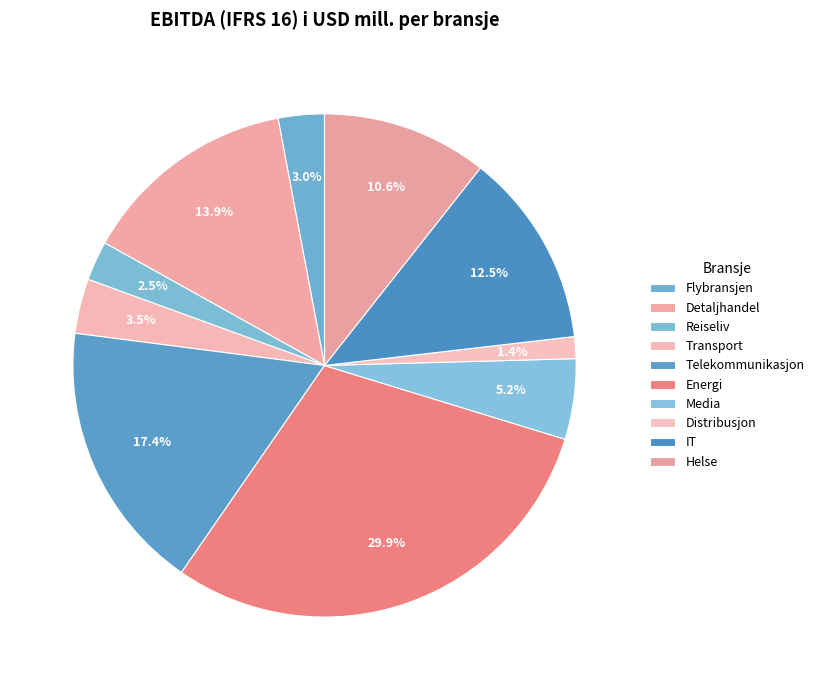

The Telekommunikasjon slice represents 31% of the pie. True or false?

False